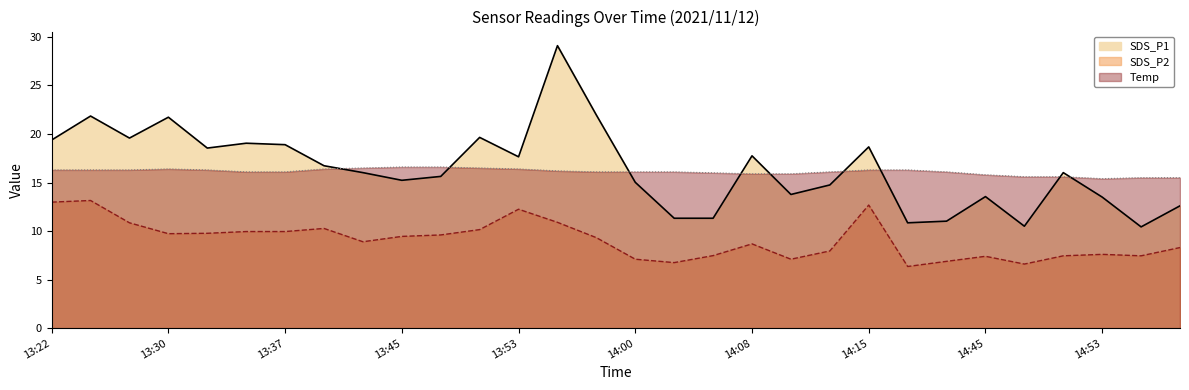

Between 14:08 and 13:45, which is larger?

14:08